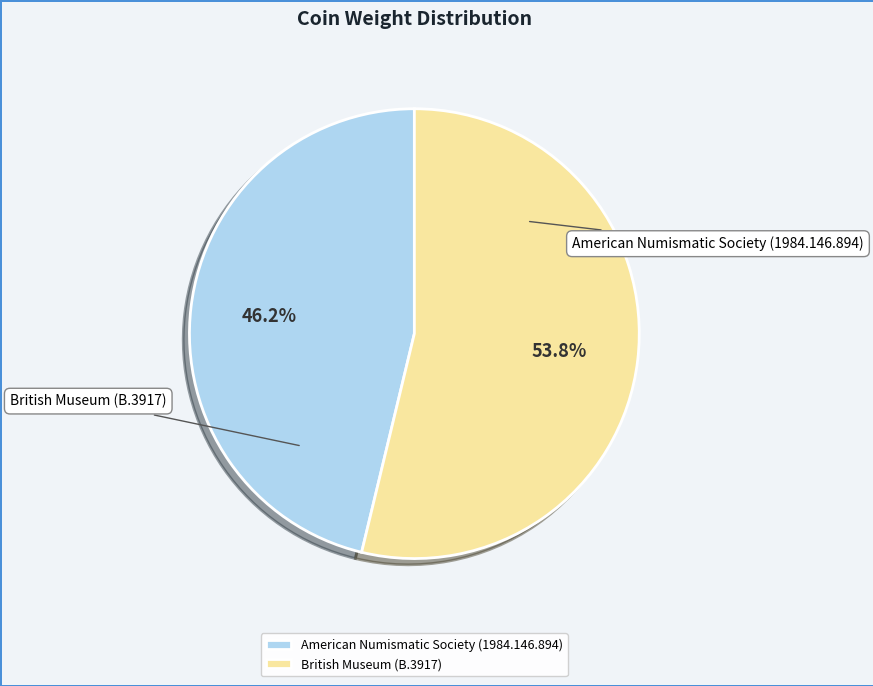

Which category has the smallest portion of the pie?

American Numismatic Society (1984.146.894)